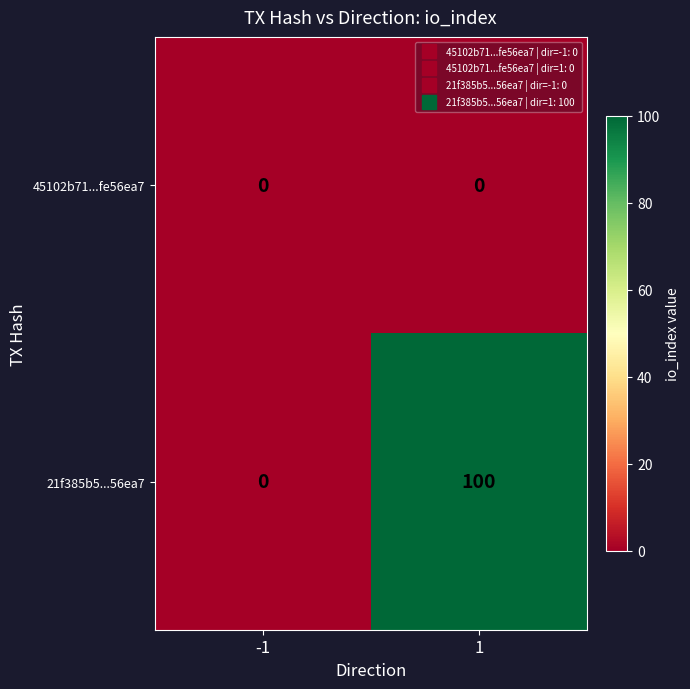

Reading left to right, list all the values displayed in this chart.

45102b71...fe56ea7: 0	0
21f385b5...56ea7: 0	100